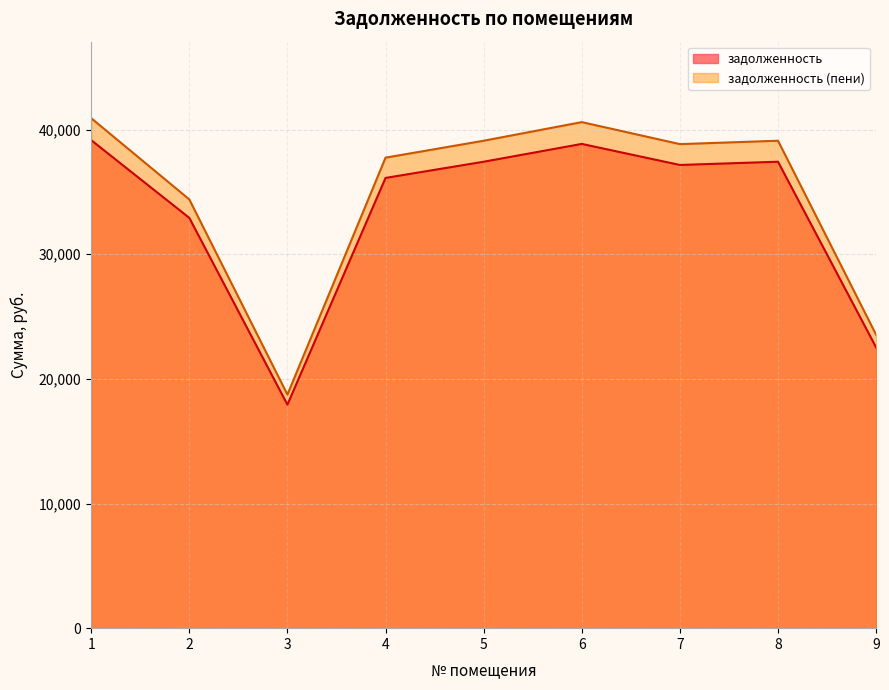

How many values in the задолженность (пени) series exceed 38840?

5